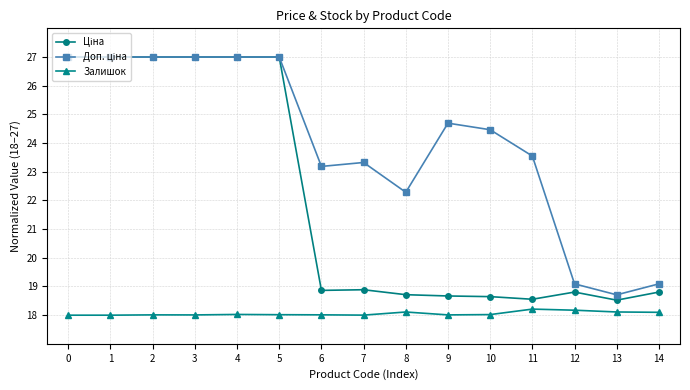

What is the spread (max minus min) of values at 10?

6.4